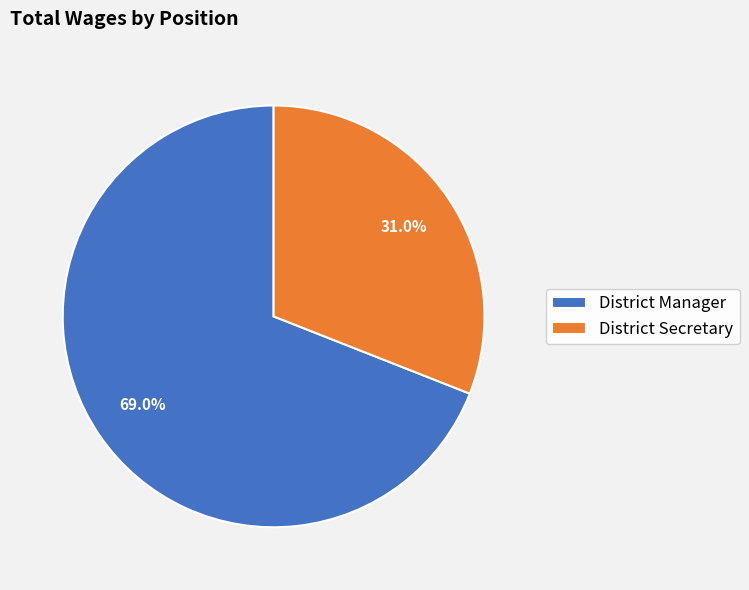

True or false: District Secretary accounts for 45% of the total.

False